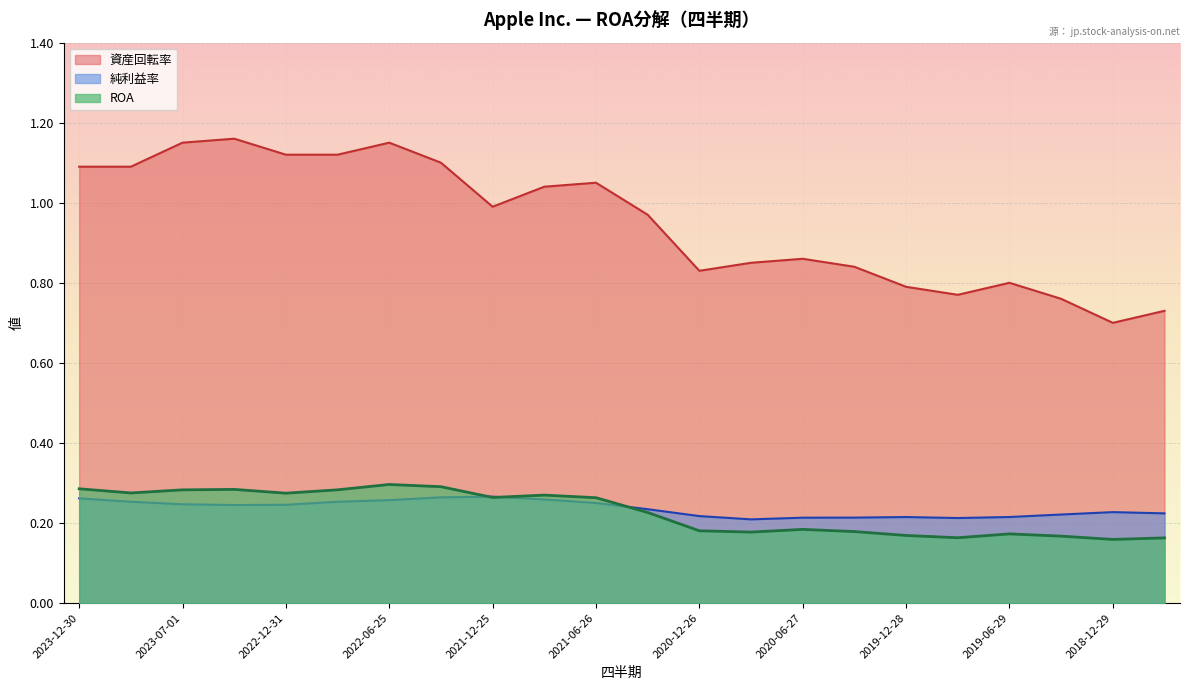

True or false: 資産回転率 and ROA cross at least once.

False